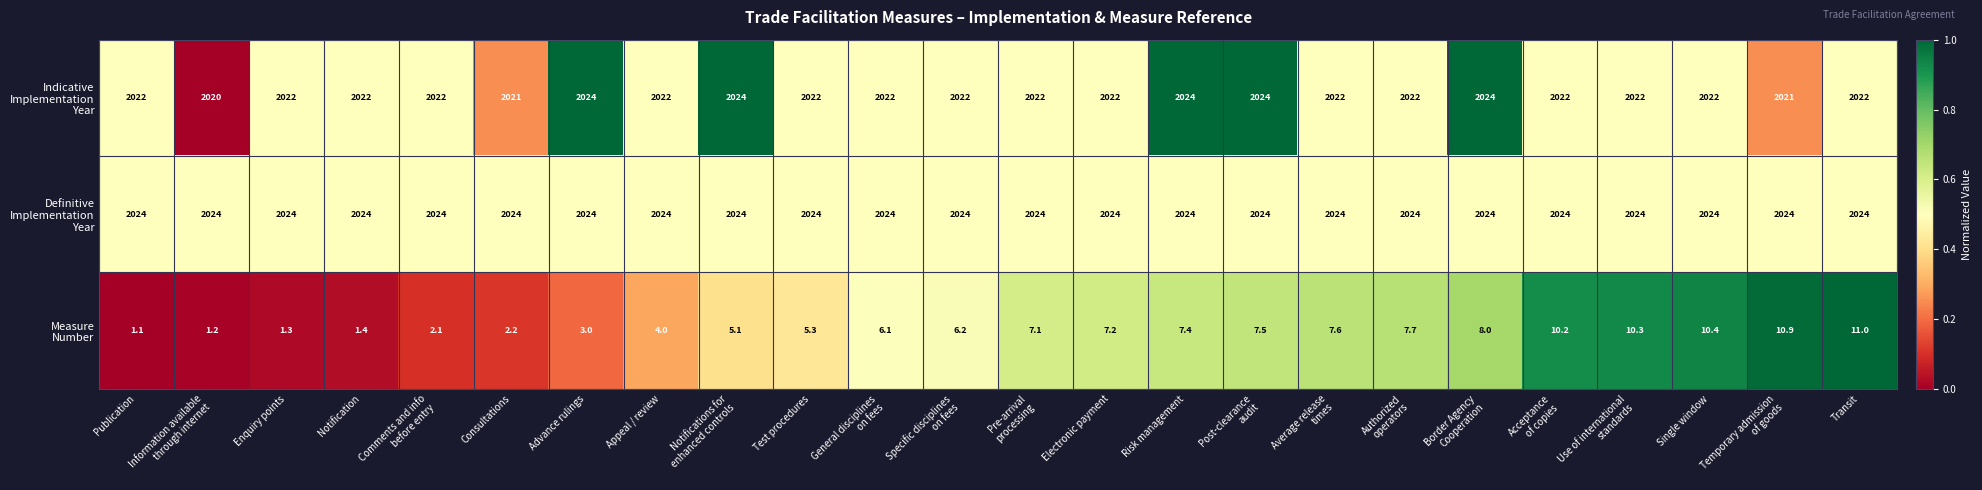

What is the minimum value shown in the chart?

1.1